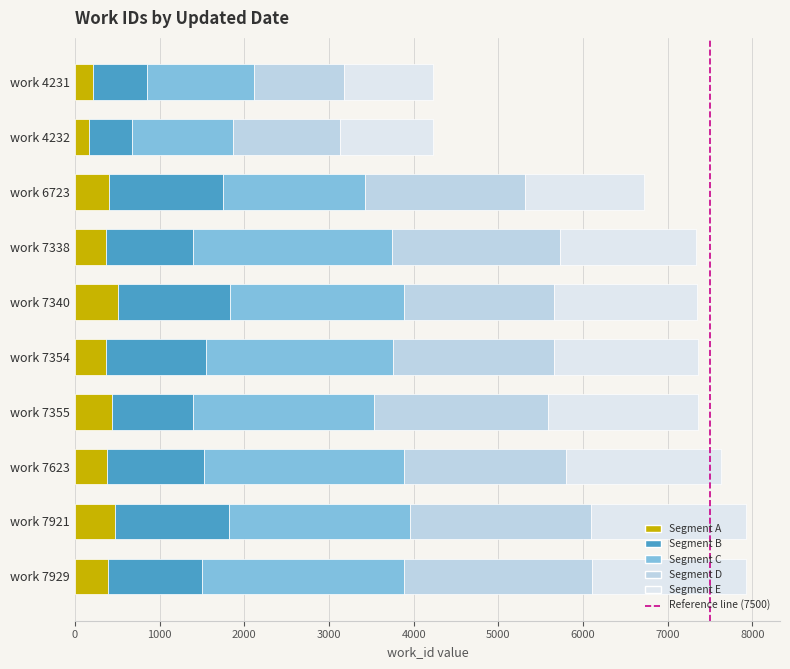

What is the highest value of the Segment A series?

513.8